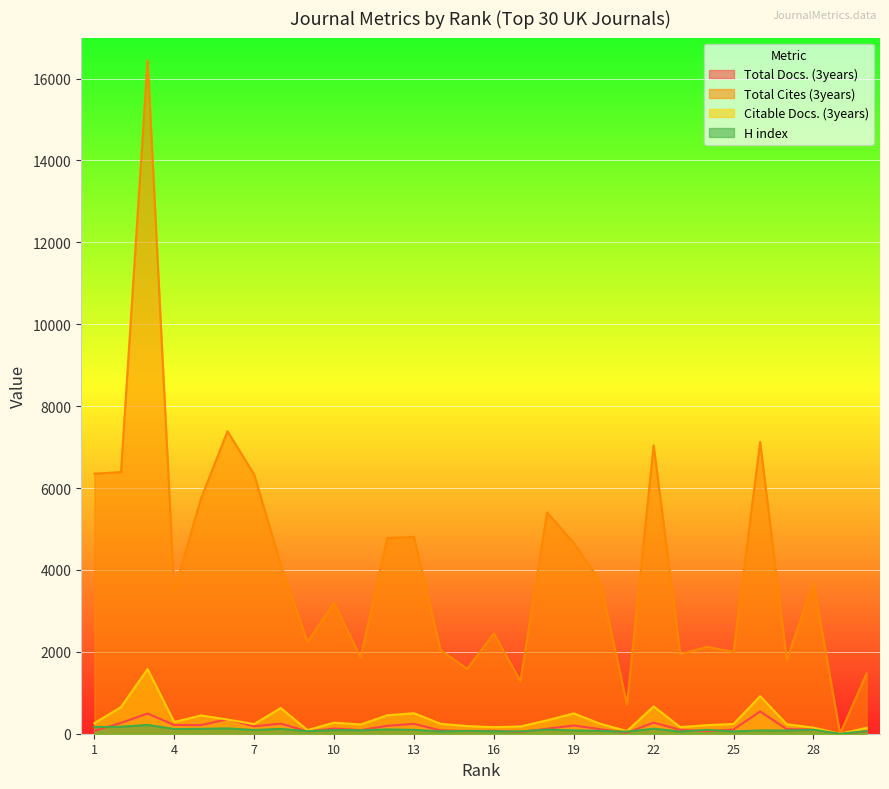

What value does the H index series have at 22, to the nearest 10?

120